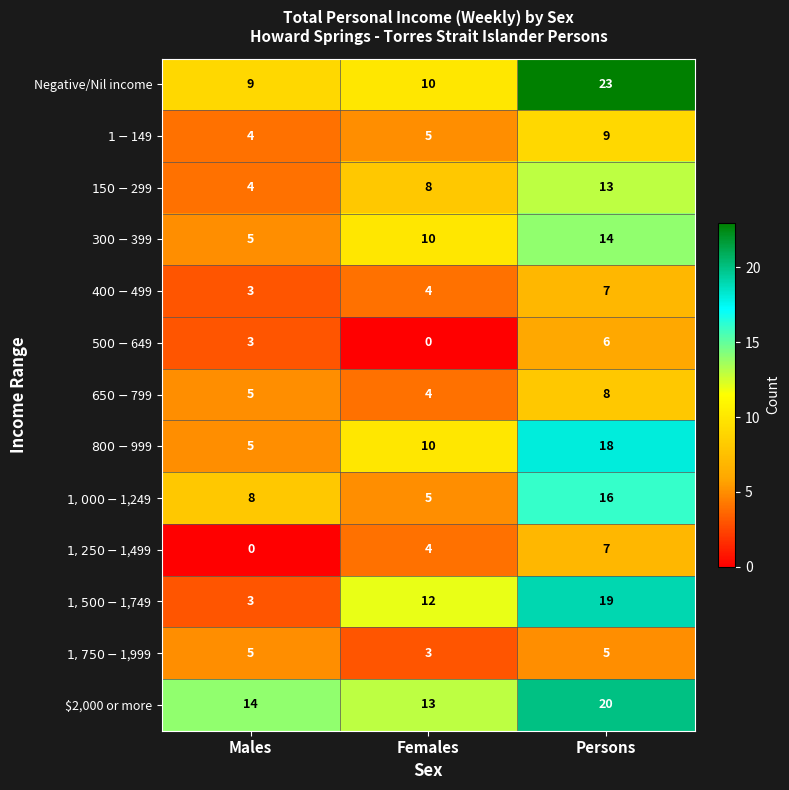

How many series are shown in this chart?

13